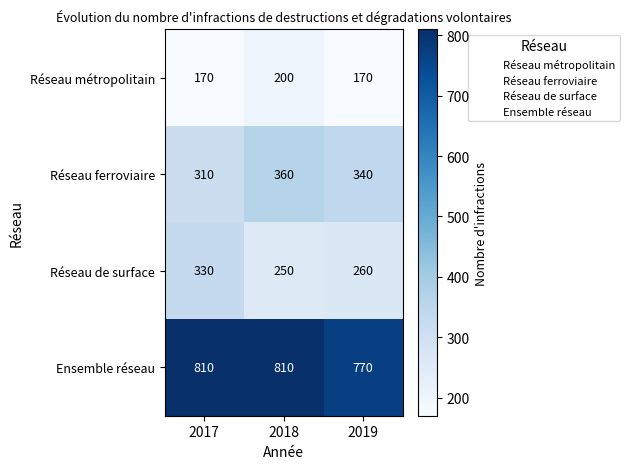

The Réseau métropolitain series shows 170 at 2017. True or false?

True